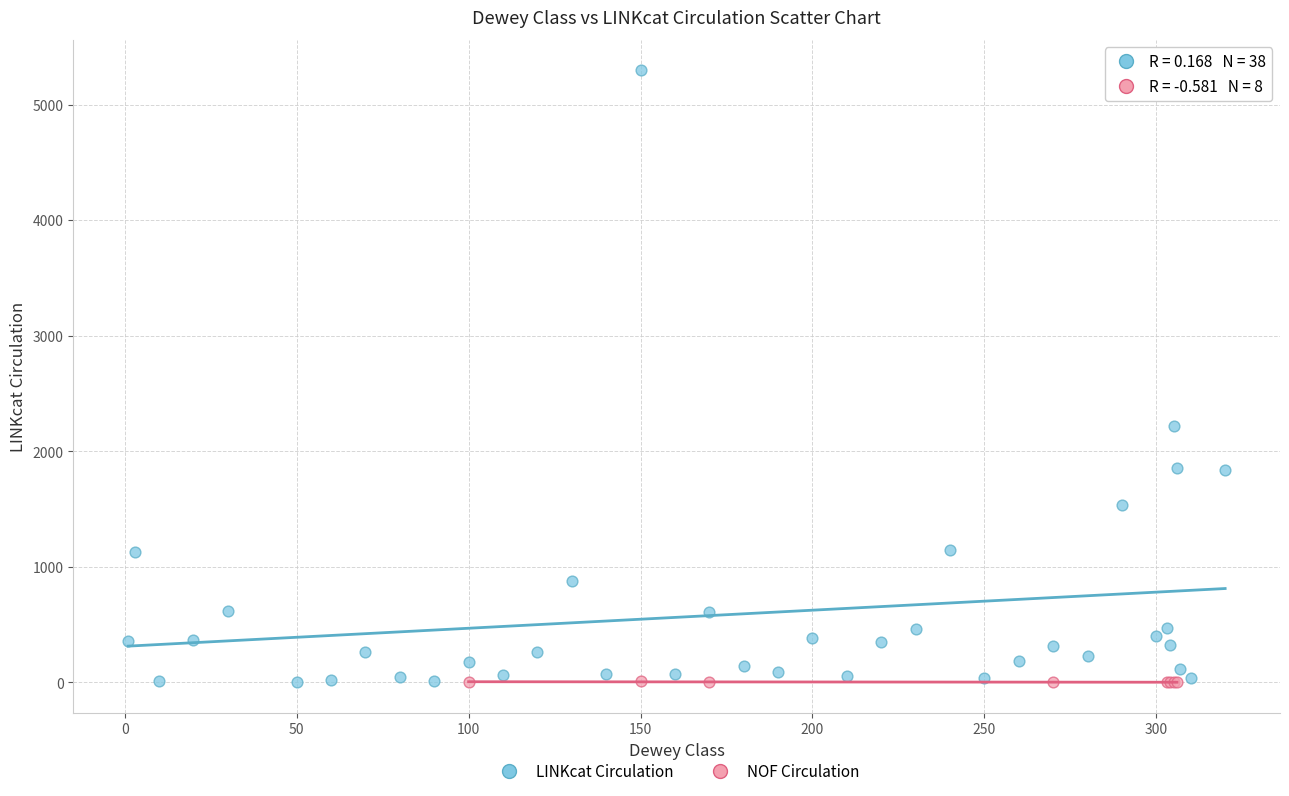

What are all the series names shown in the legend?

LINKcat Circulation, NOF Circulation